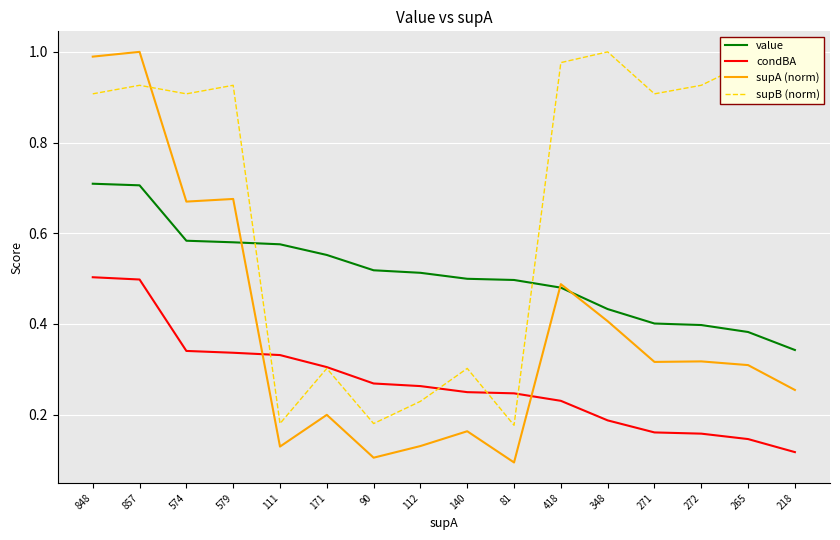

What position from the left is 112?

8